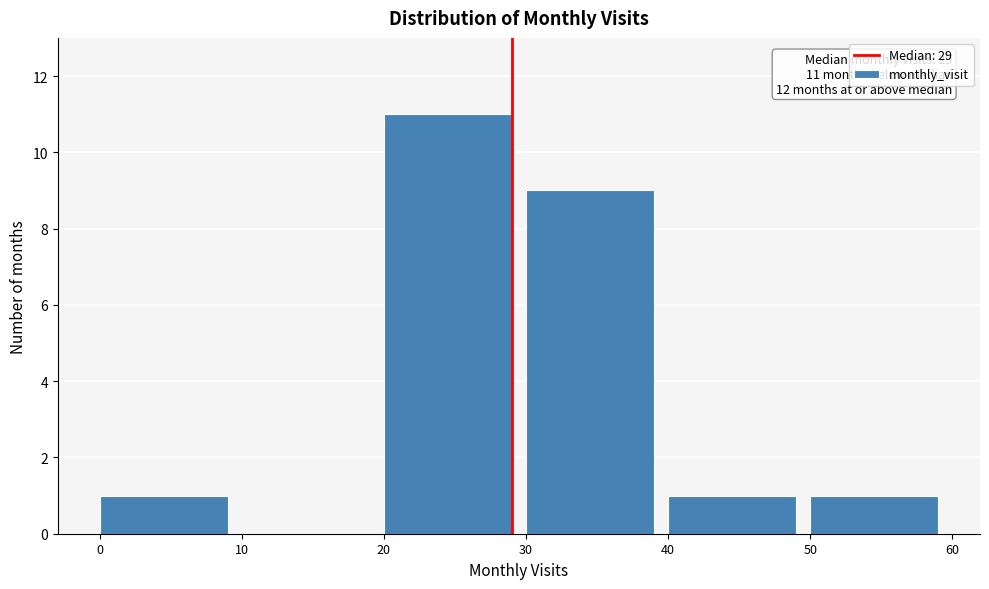

Which range on the x-axis has the tallest bar?

20 to 30